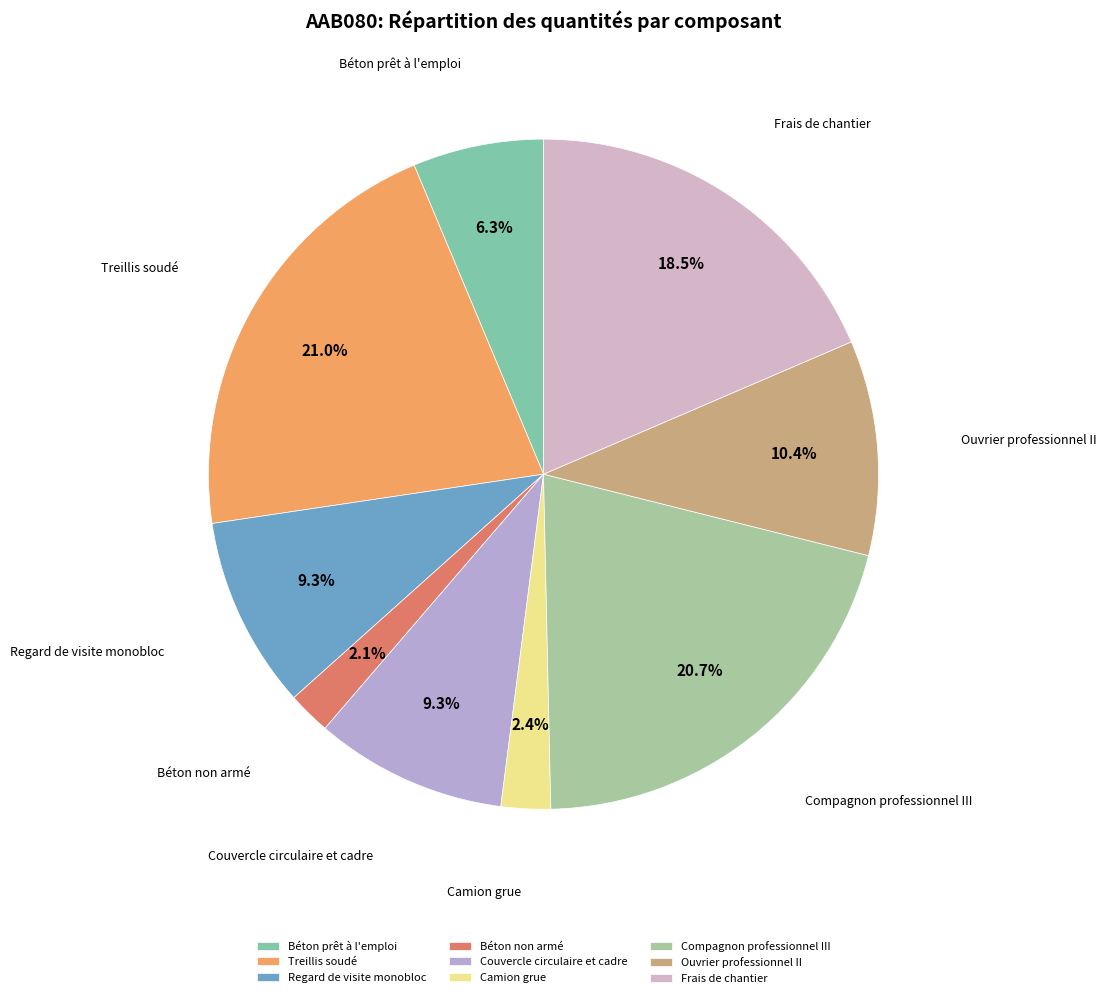

Does Treillis soudé account for over 50% of the chart?

No